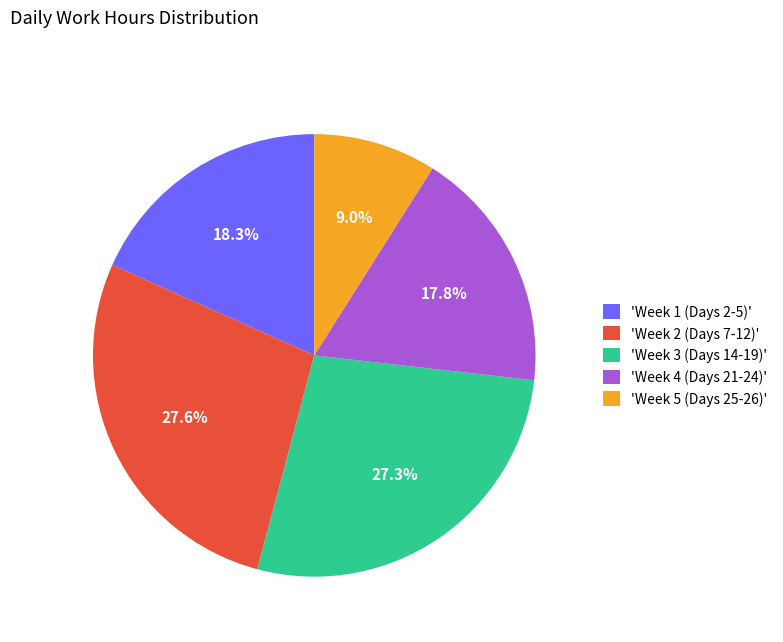

What is the ratio of the value at 'Week 1 (Days 2-5)' to the value at 'Week 3 (Days 14-19)'?

0.7